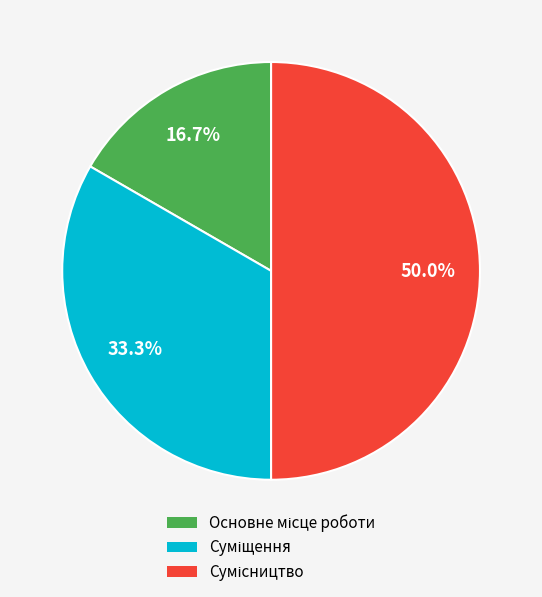

How many slices are in this pie chart?

3